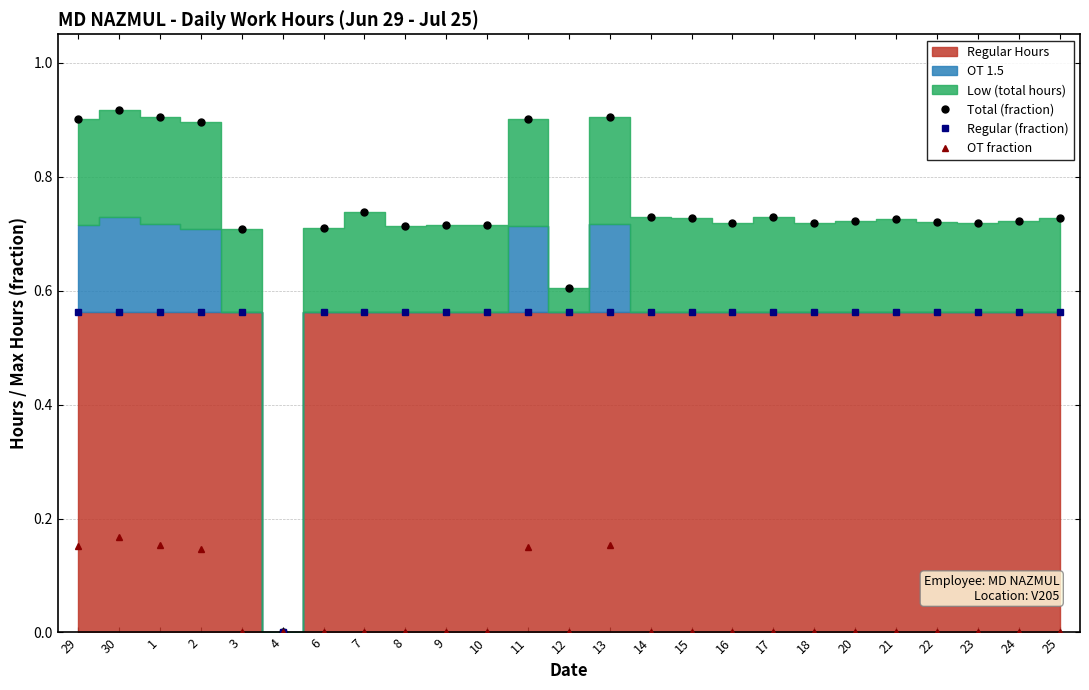

Which series has the largest total across all categories?

Total (fraction)